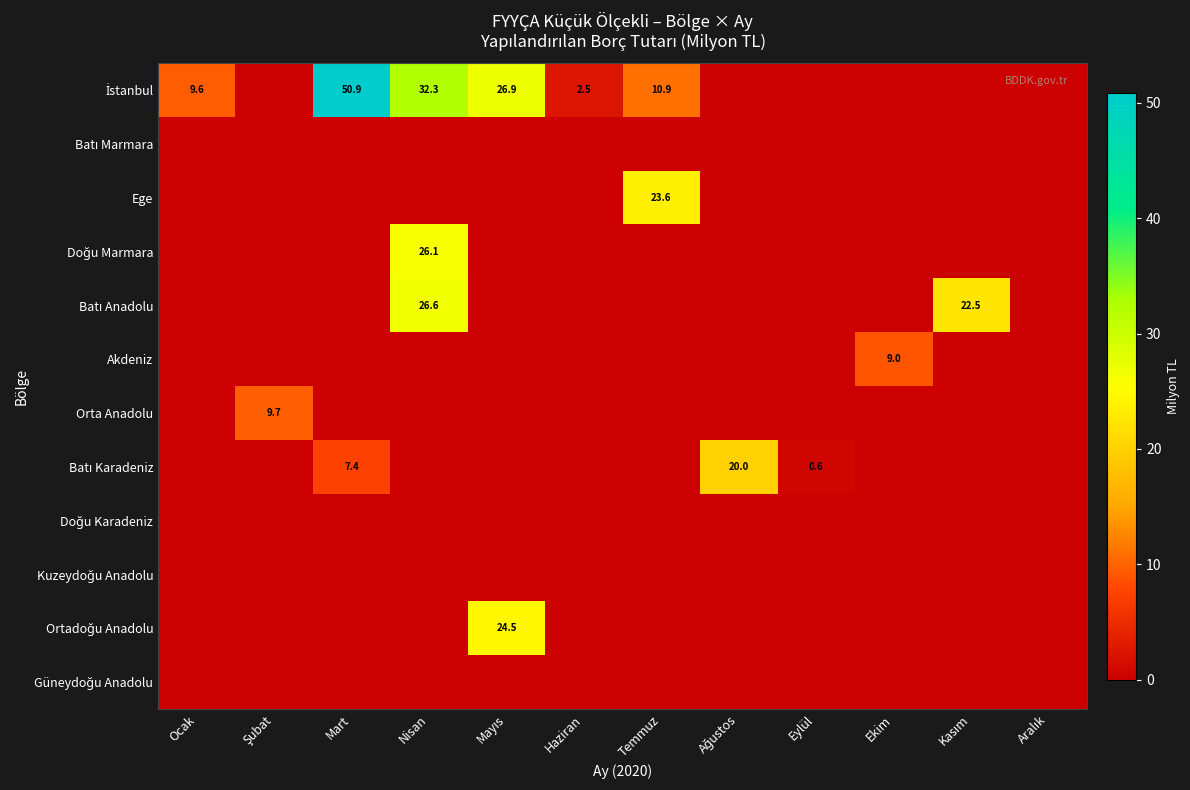

The value of Akdeniz at Ekim is 9.0. True or false?

True